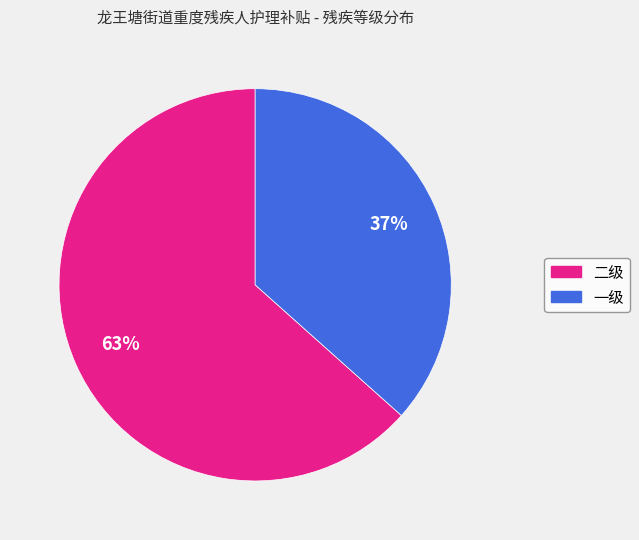

What is the ratio of the value at 二级 to the value at 一级?

1.7